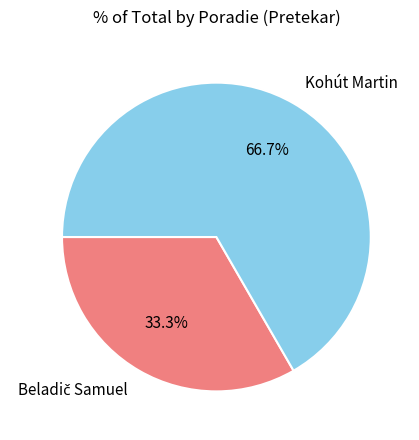

How many segments does this pie chart have?

2